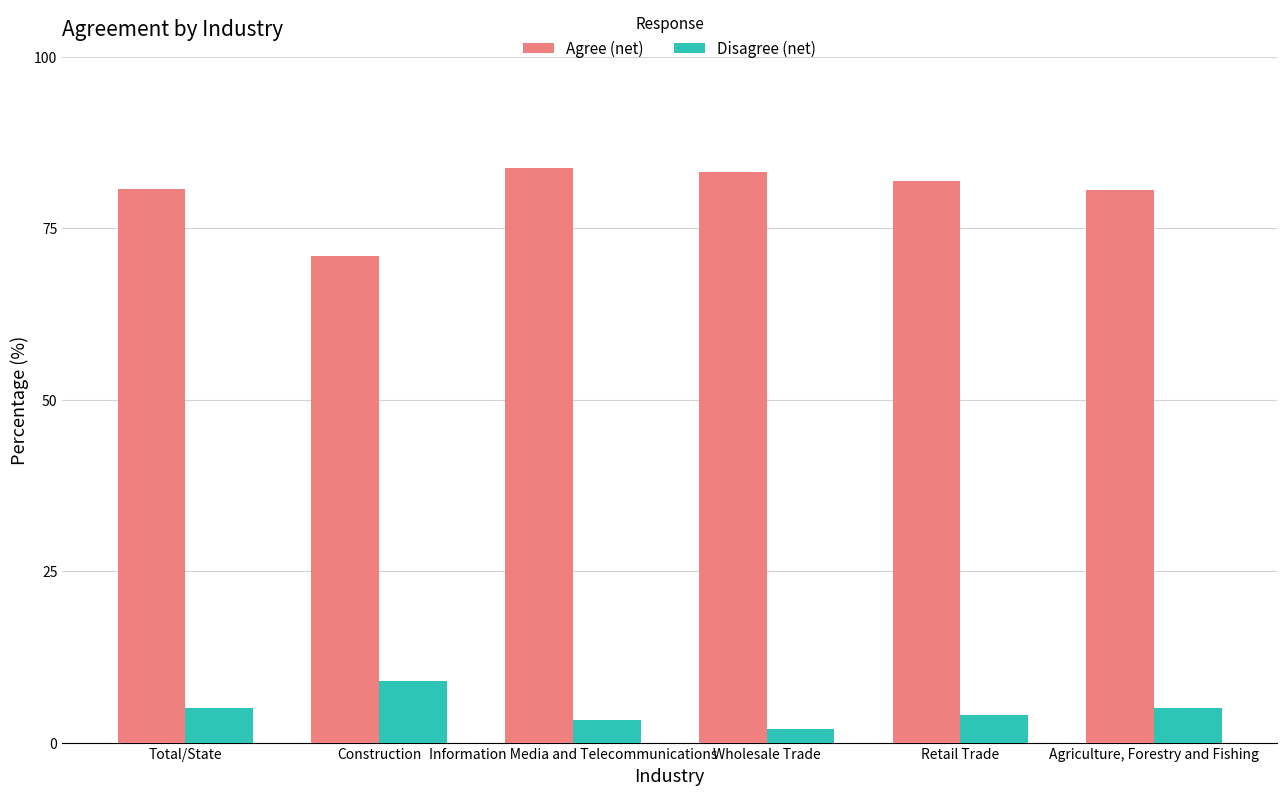

Is it true that Agree (net) equals 36.7 at Wholesale Trade?

False